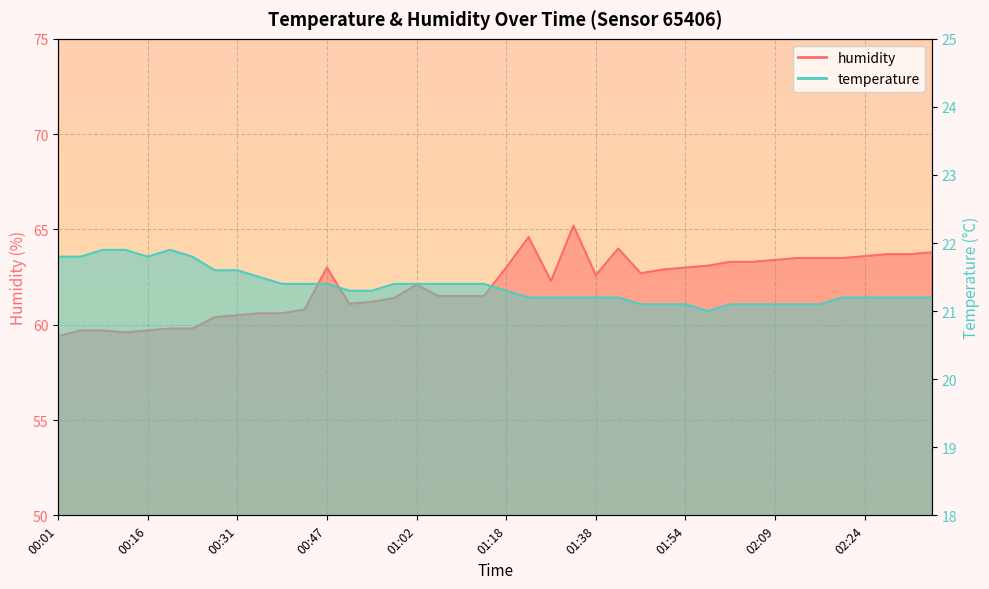

How many interior local peaks does the humidity series have?

5